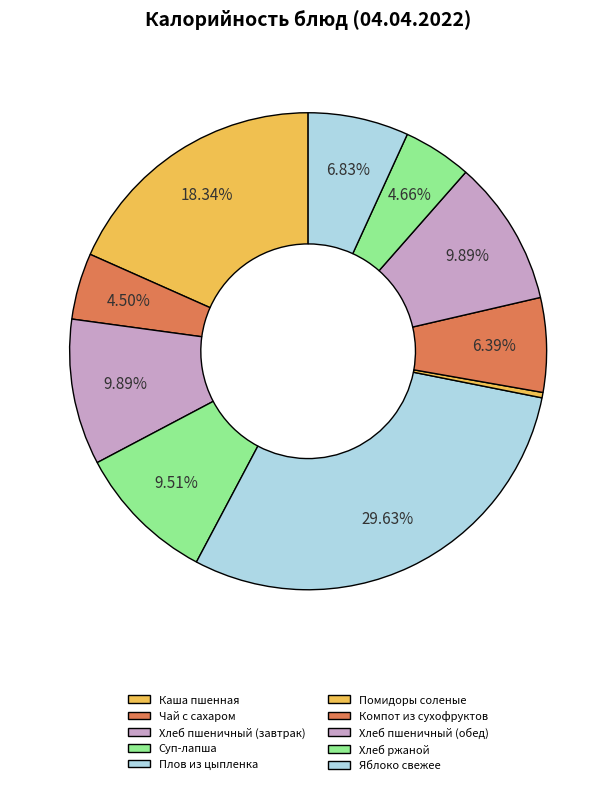

How many segments does this pie chart have?

10